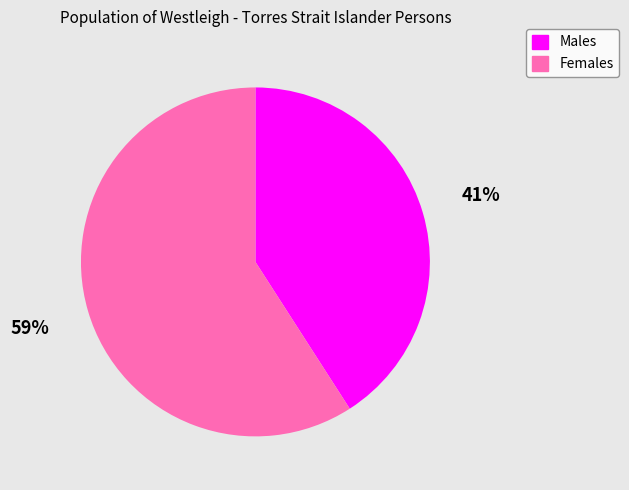

To the nearest percent, what is the difference between the Females and Males slice percentages?

18%